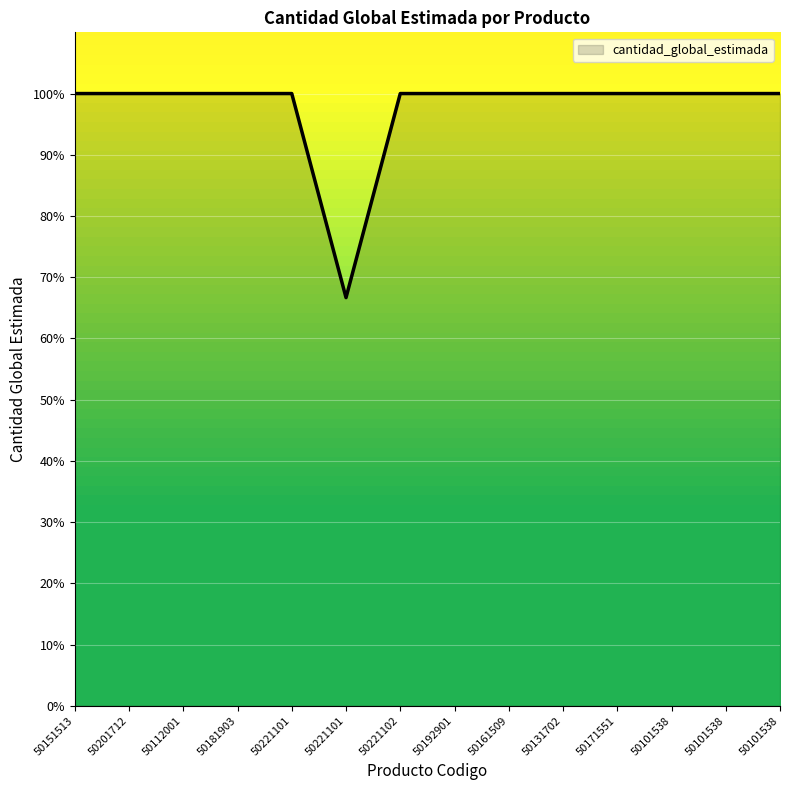

How many lines are shown in the chart?

1